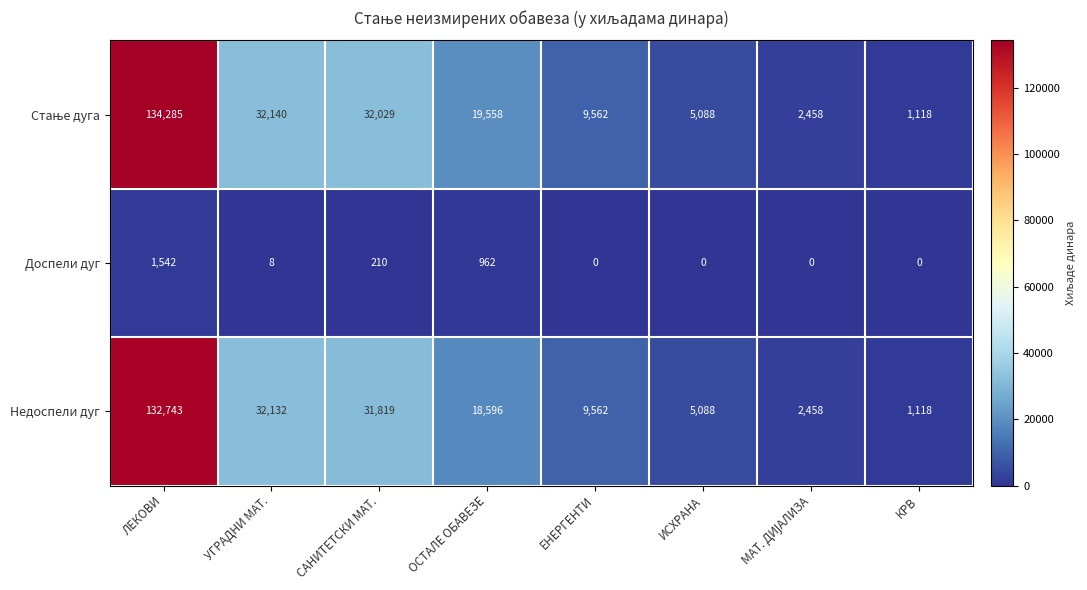

Where does the Недоспели дуг series first go above 18596?

ЛЕКОВИ